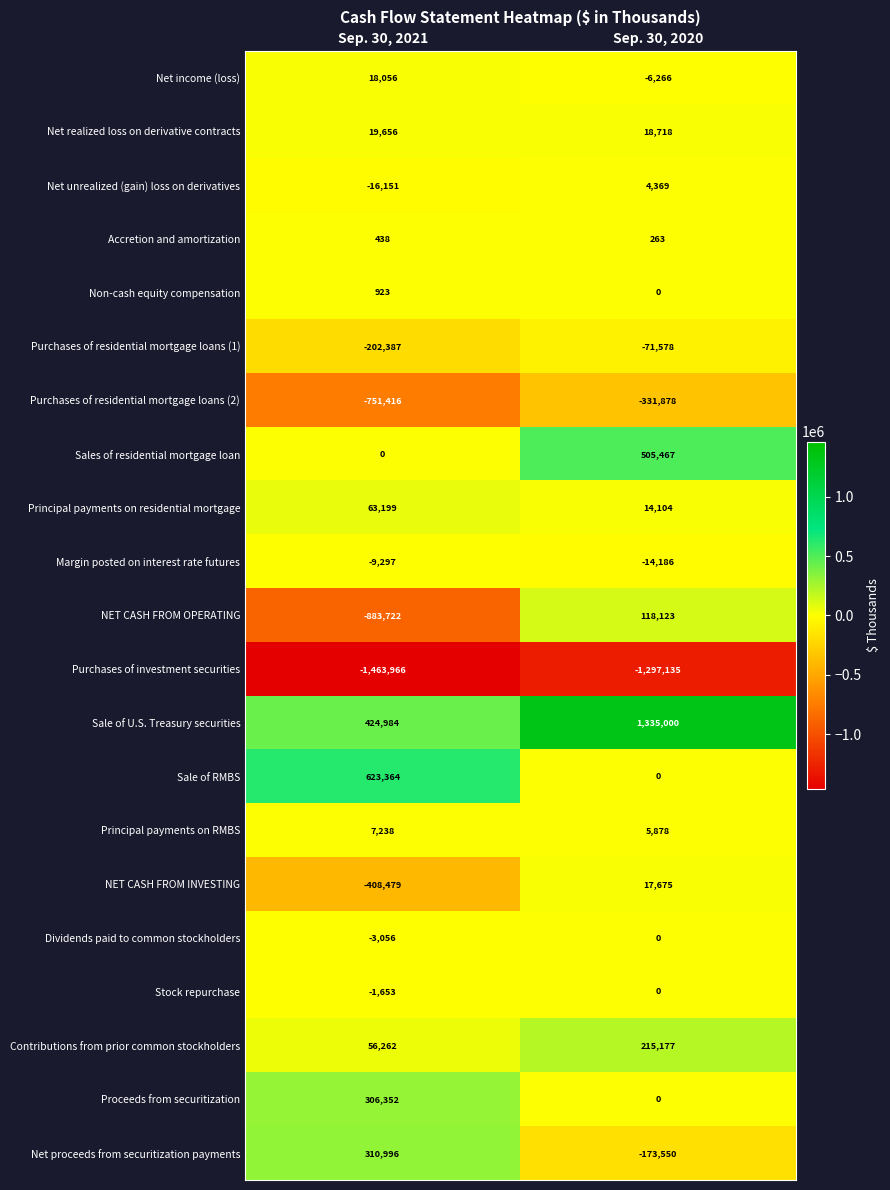

List the labels in order of Non-cash equity compensation value, smallest first.

Sep. 30, 2020, Sep. 30, 2021